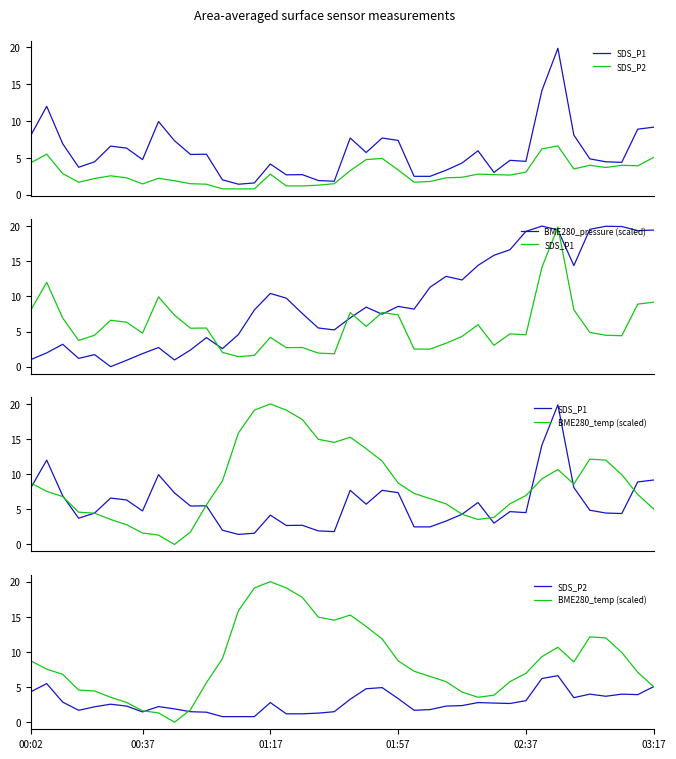

True or false: SDS_P2 and SDS_P1 intersect in this chart.

False